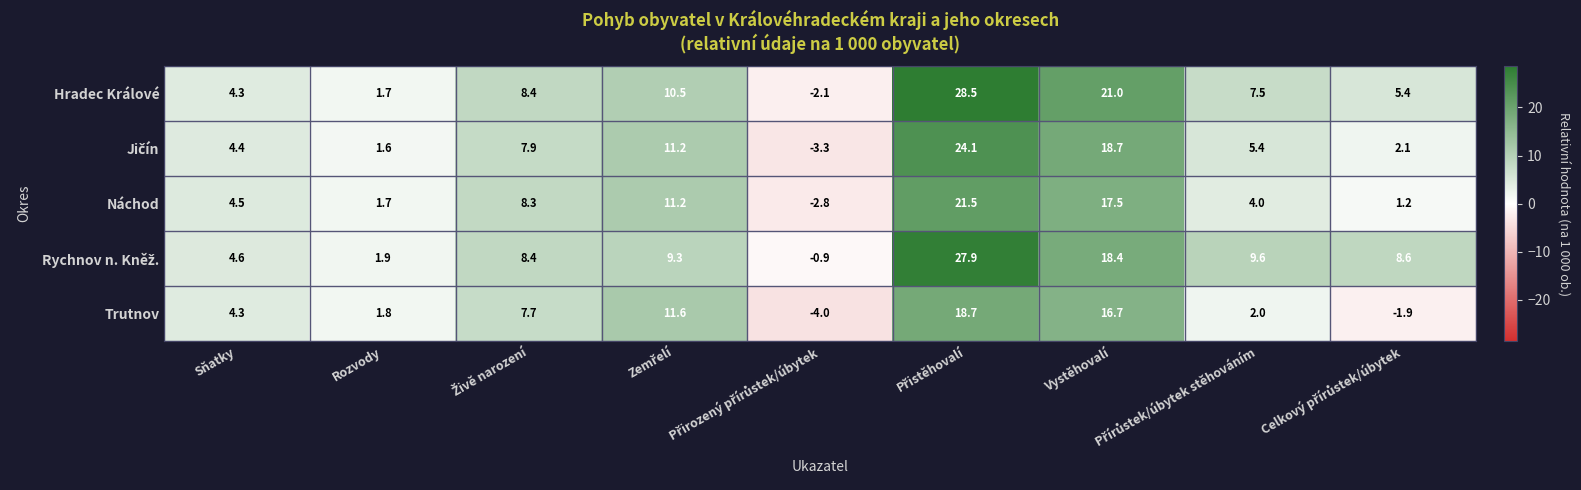

What is the average value of the Trutnov series?

6.3